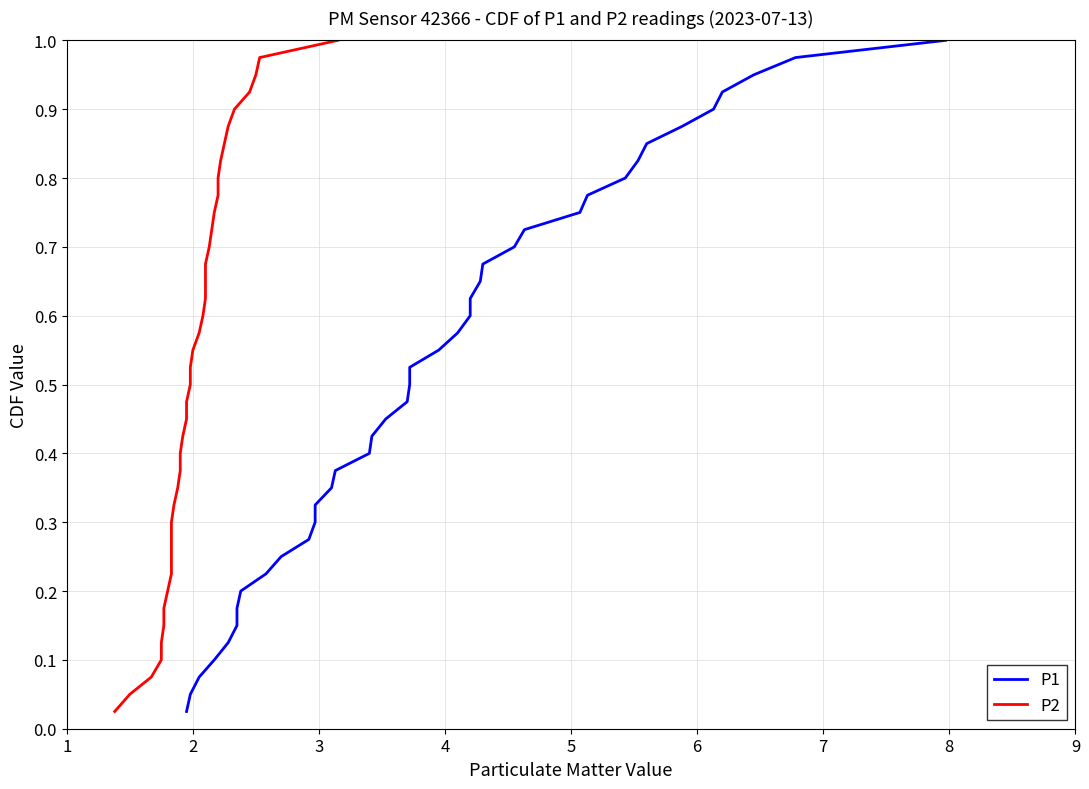

What is the highest value of the P2 series?

1.0